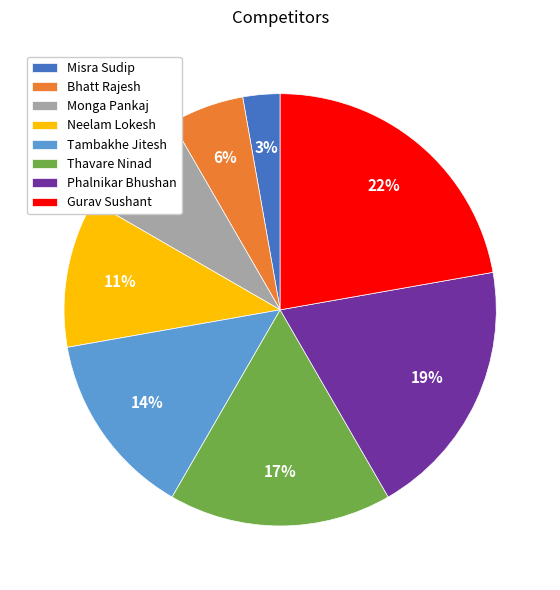

Rank the categories by value from highest to lowest.

Gurav Sushant, Phalnikar Bhushan, Thavare Ninad, Tambakhe Jitesh, Neelam Lokesh, Monga Pankaj, Bhatt Rajesh, Misra Sudip